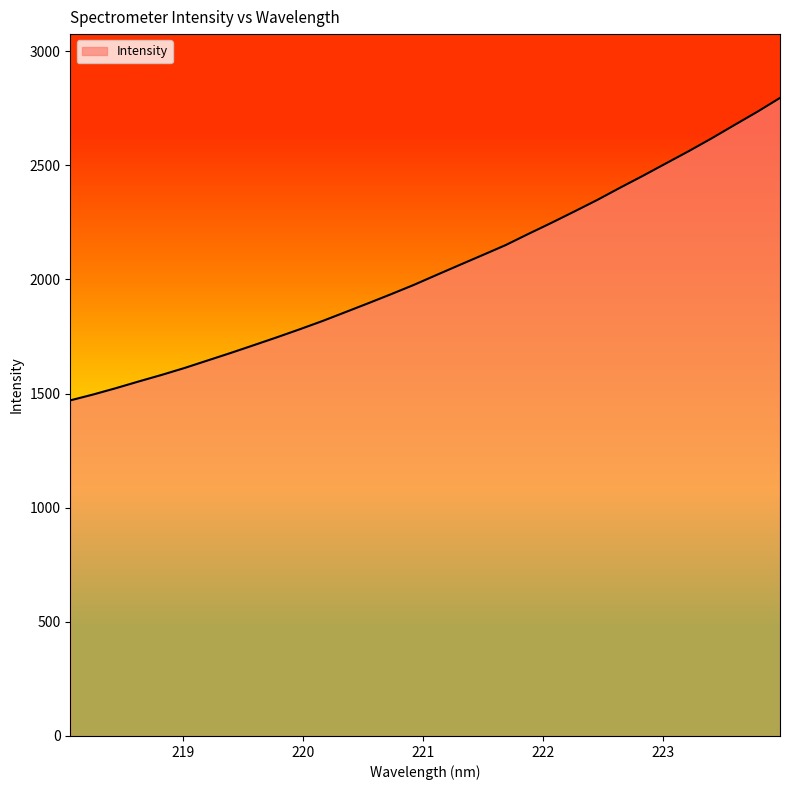

What is the difference between the maximum and minimum values?

1324.8